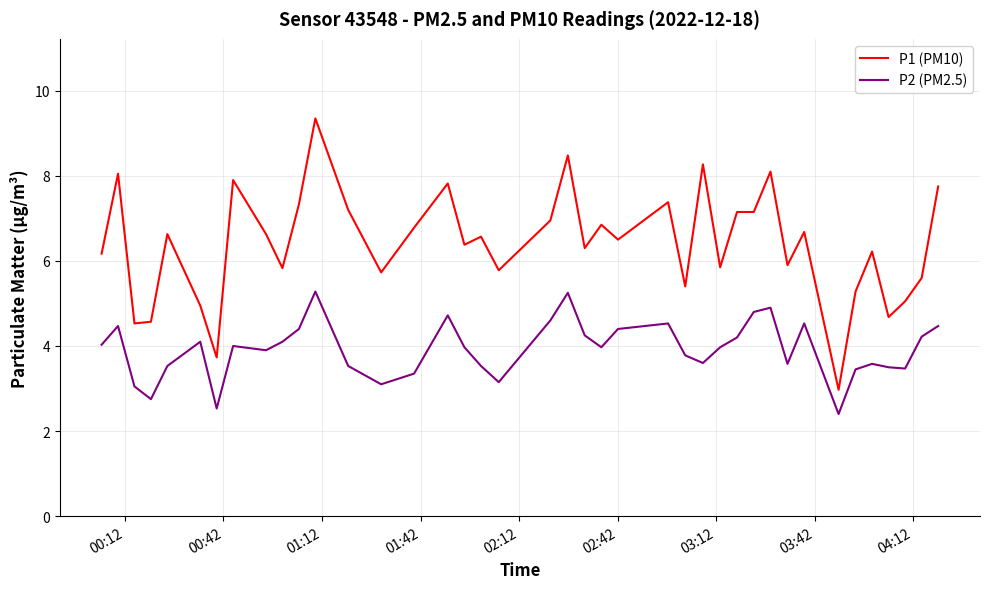

What is the minimum value shown in the chart?

2.4